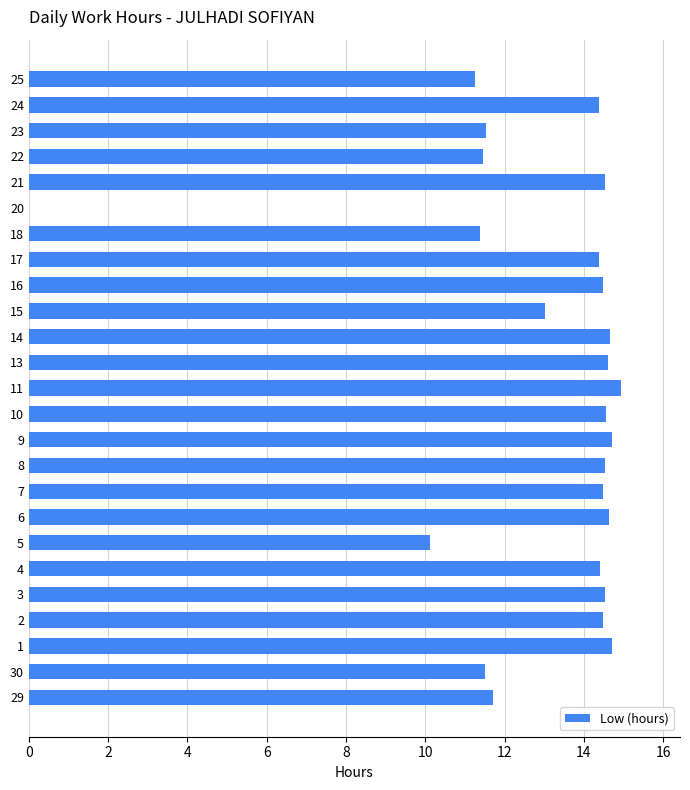

The chart shows a value of 5.6 at 22. True or false?

False